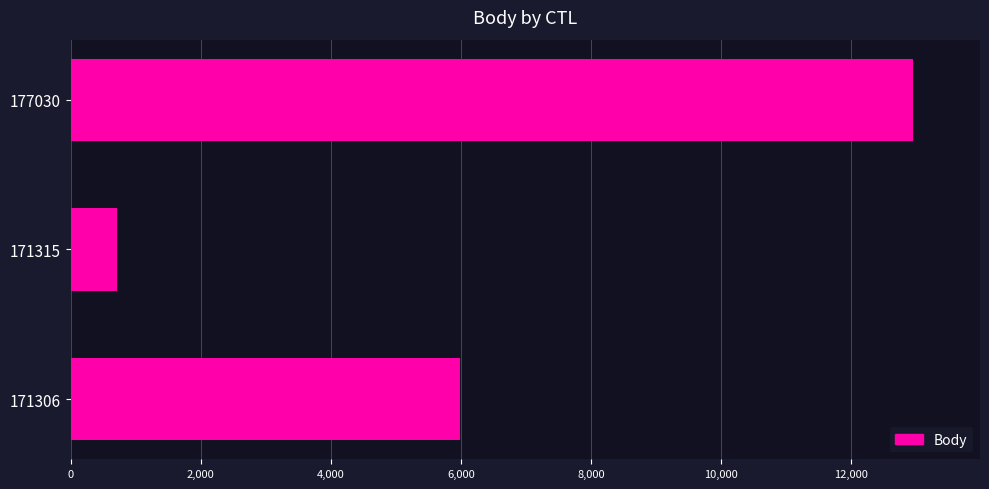

Is it true that the value at 171306 is 5987?

True